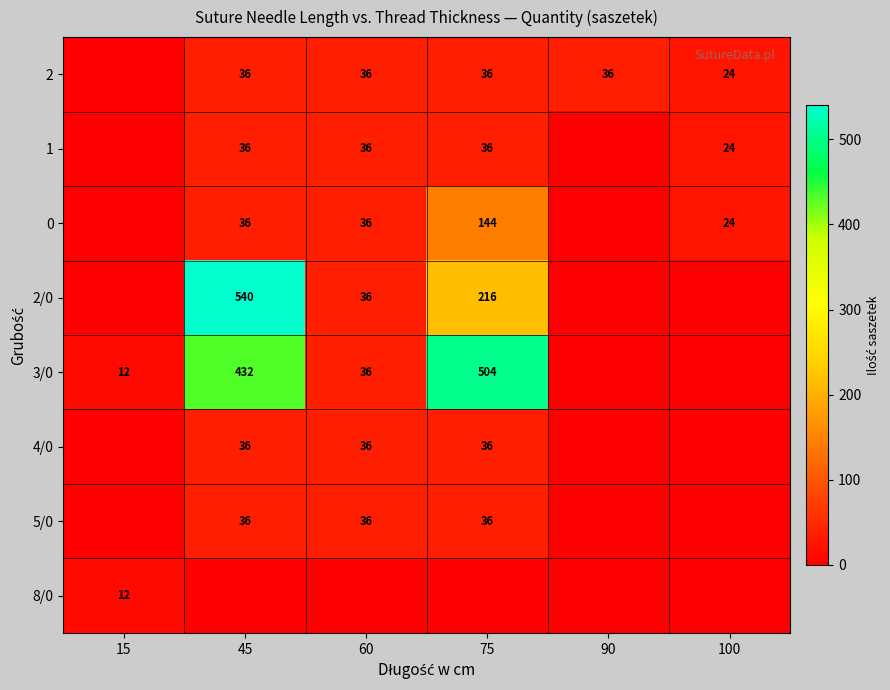

The value of 2/0 at 75 is 374. True or false?

False